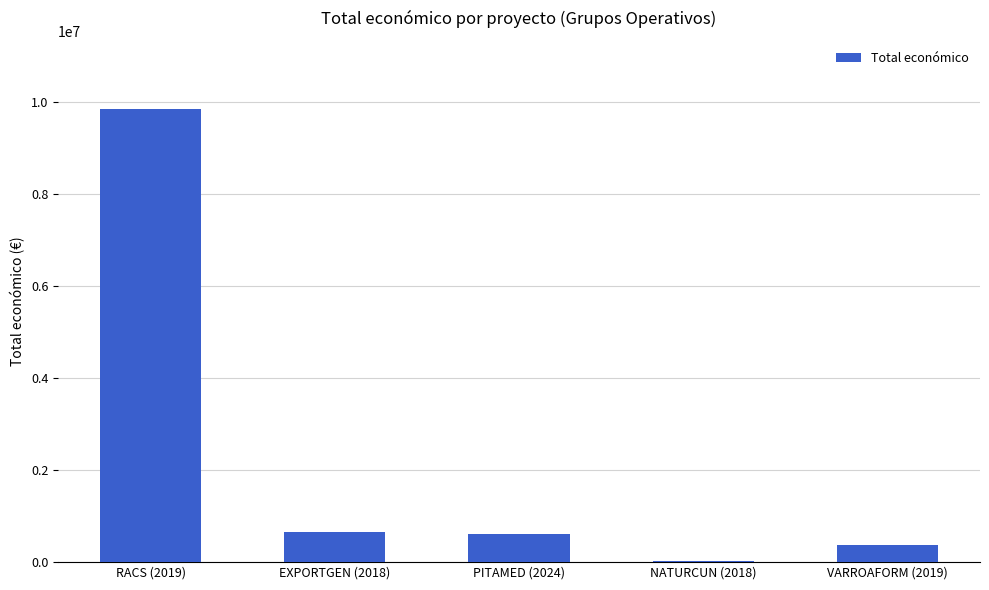

Read the value at NATURCUN (2018).

19478